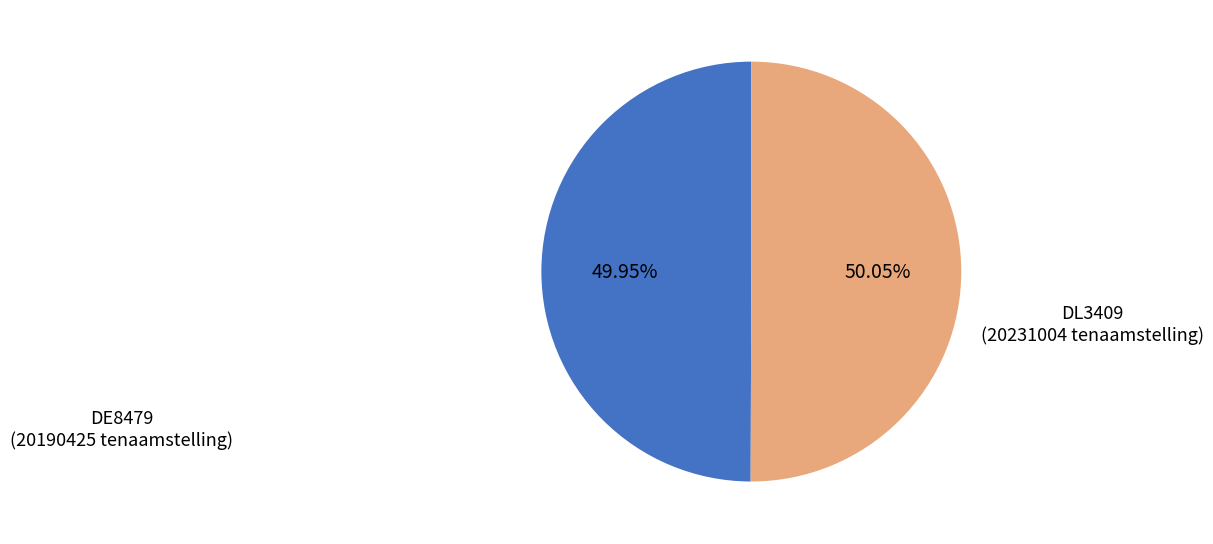

Is it true that DL3409 is 50% of the pie?

True